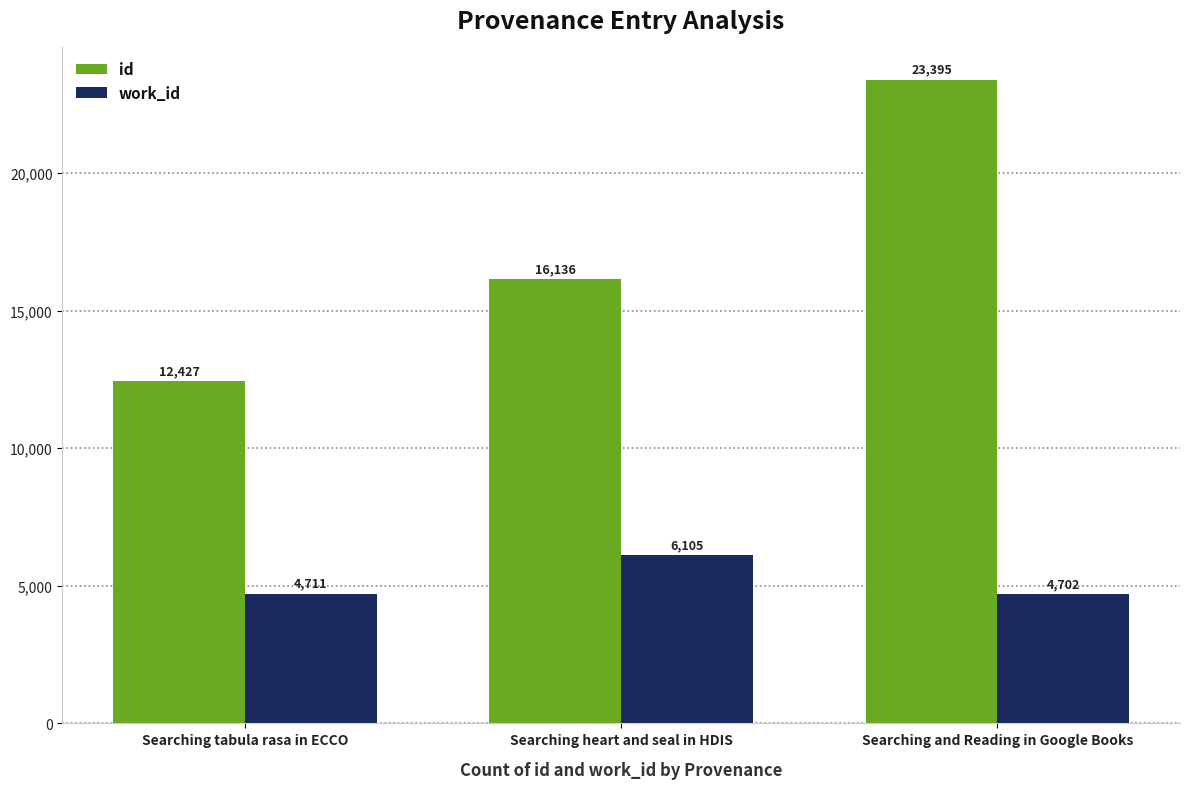

What is the difference between the maximum and minimum values in the id series?

10968